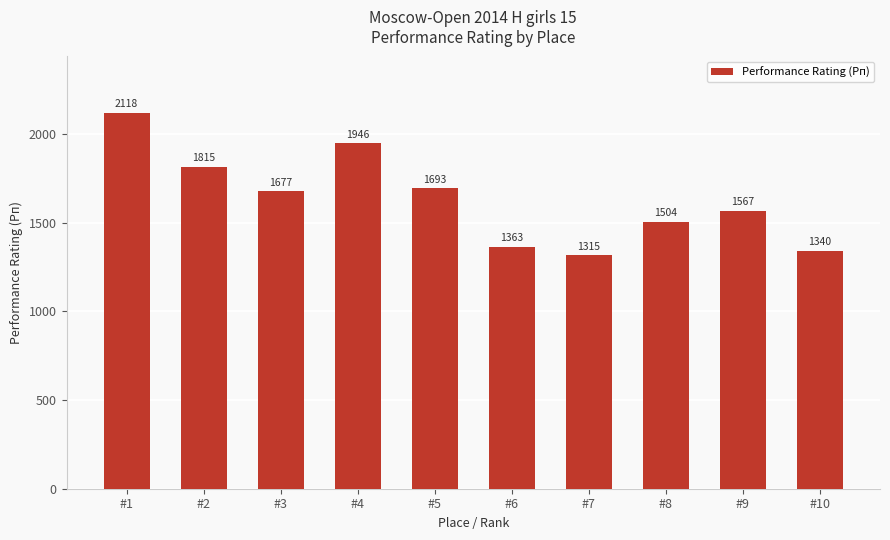

Reading left to right, list all the values displayed in this chart.

#1=2118	#2=1815	#3=1677	#4=1946	#5=1693	#6=1363	#7=1315	#8=1504	#9=1567	#10=1340